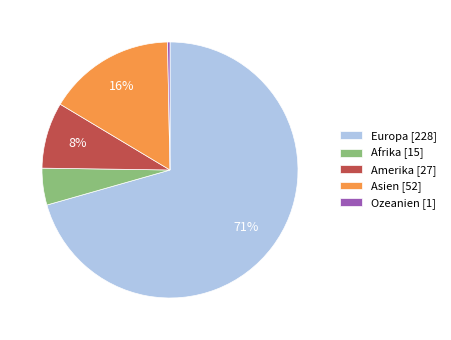

Which slice is the largest?

Europa